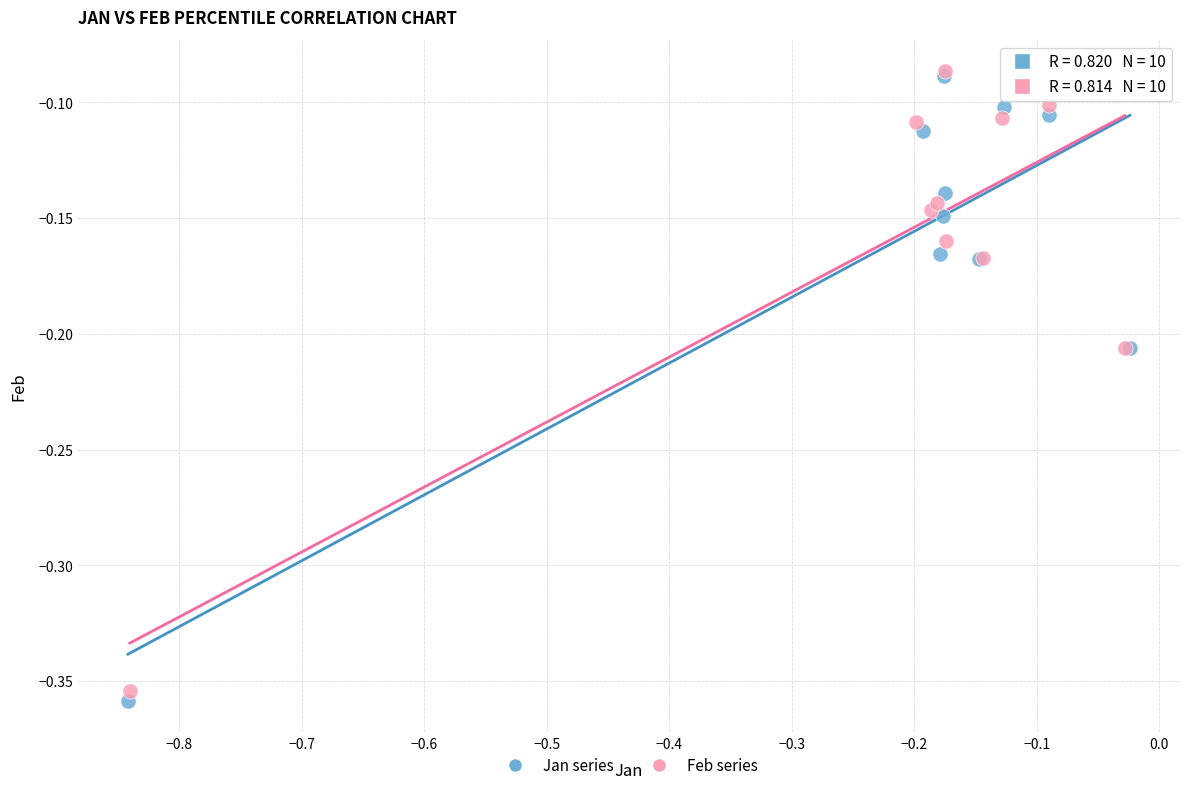

What are all the series names shown in the legend?

Jan series, Feb series